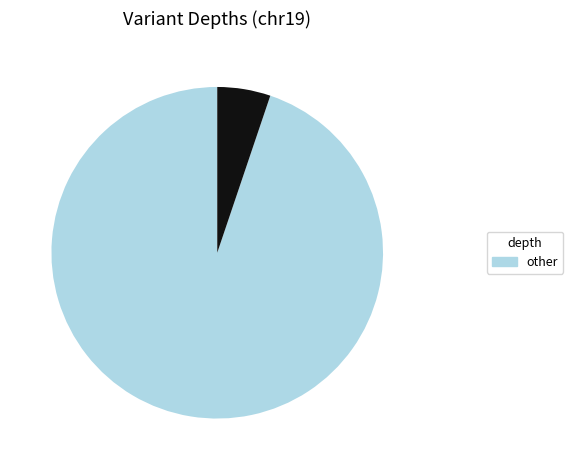

Is there a majority slice in this chart?

Yes